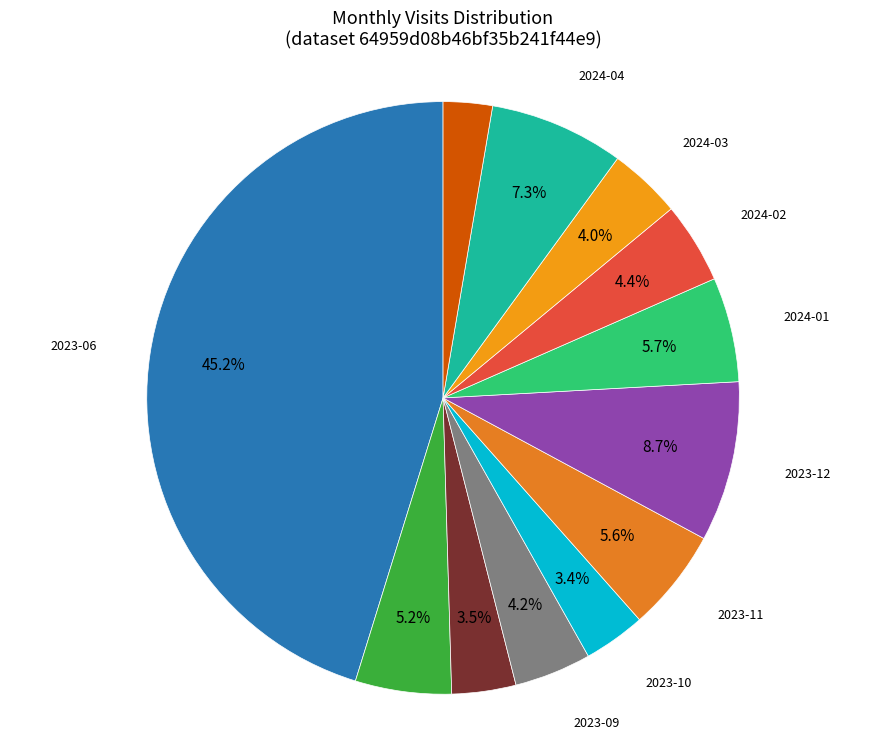

What is the ratio of the value at 2024-02 to the value at 2023-06?

0.1